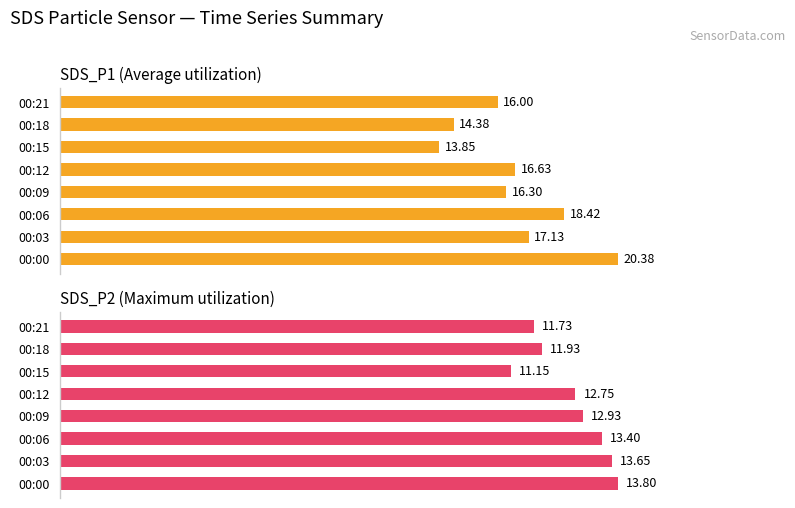

How many data points does each series have?

8